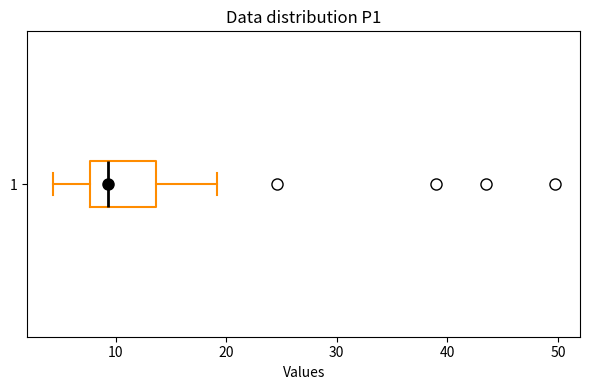

Read this box plot against the x-axis: the position of the median line, the range covered by the box, and the ends of both whiskers. The values are not printed on the chart, so give them approximately, as read against the axis.

median 9, box 8 to 14, whiskers 4 to 19